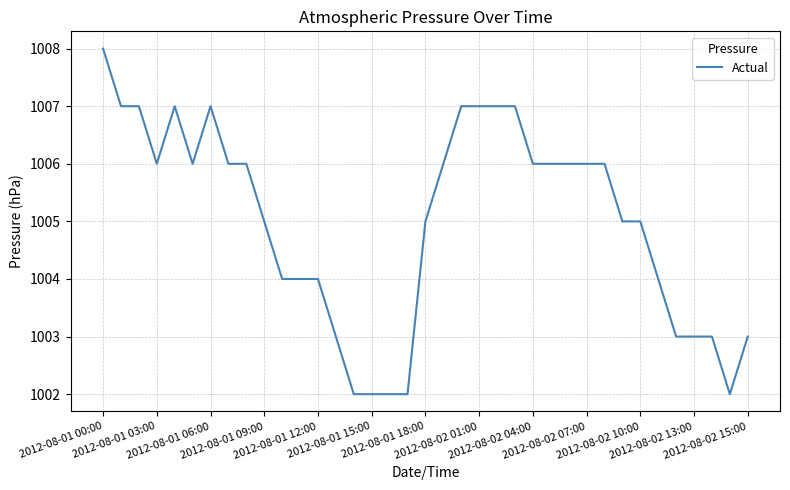

How many categories are shown in the chart?

37